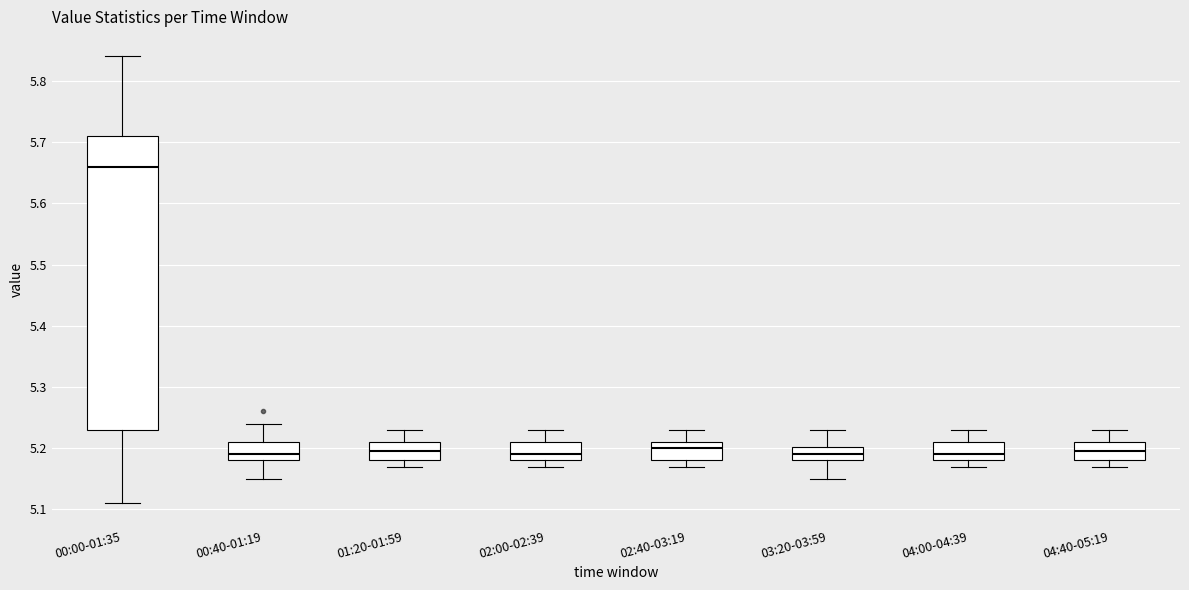

Where does the lower whisker of the box for 00:40-01:19 end on the y-axis? The values are not printed on the chart, so give them approximately, as read against the axis.

5.15